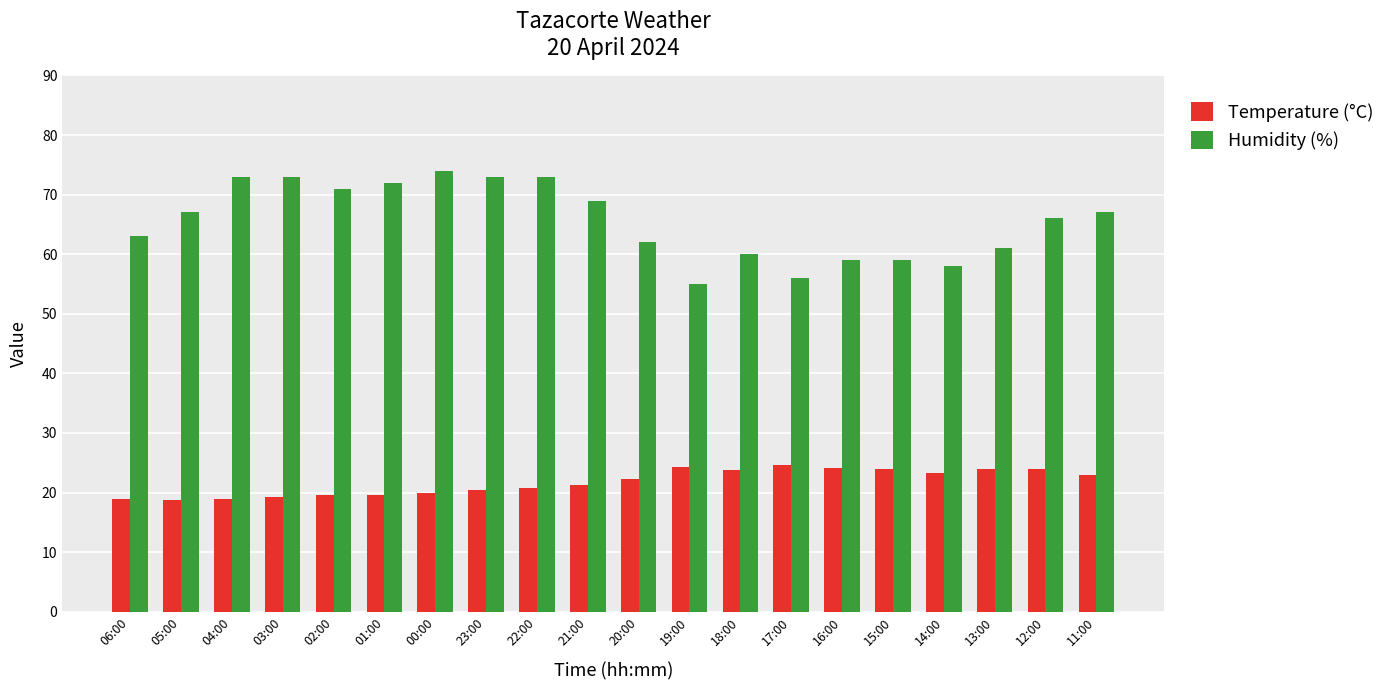

Rank the series by their average value, from lowest to highest.

Temperature (°C), Humidity (%)